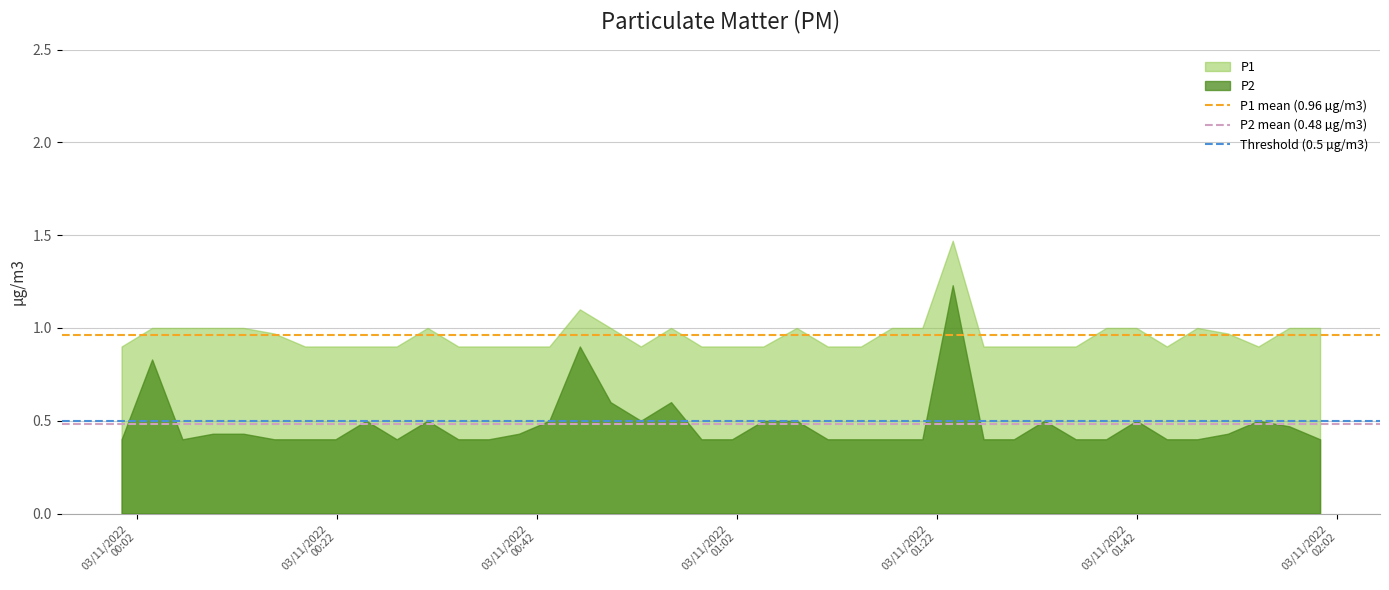

Rank the series by their maximum value, from lowest to highest.

P2, P1